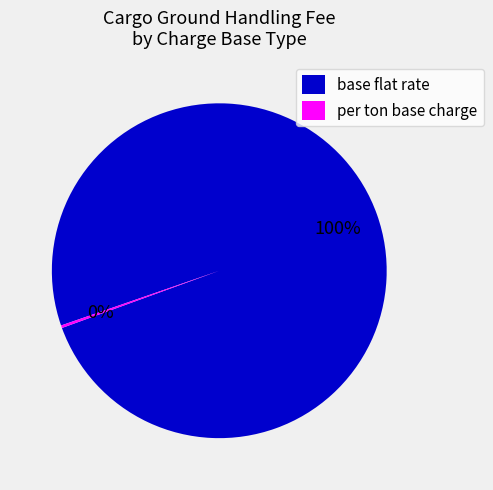

To the nearest percent, what portion does base flat rate represent?

100%